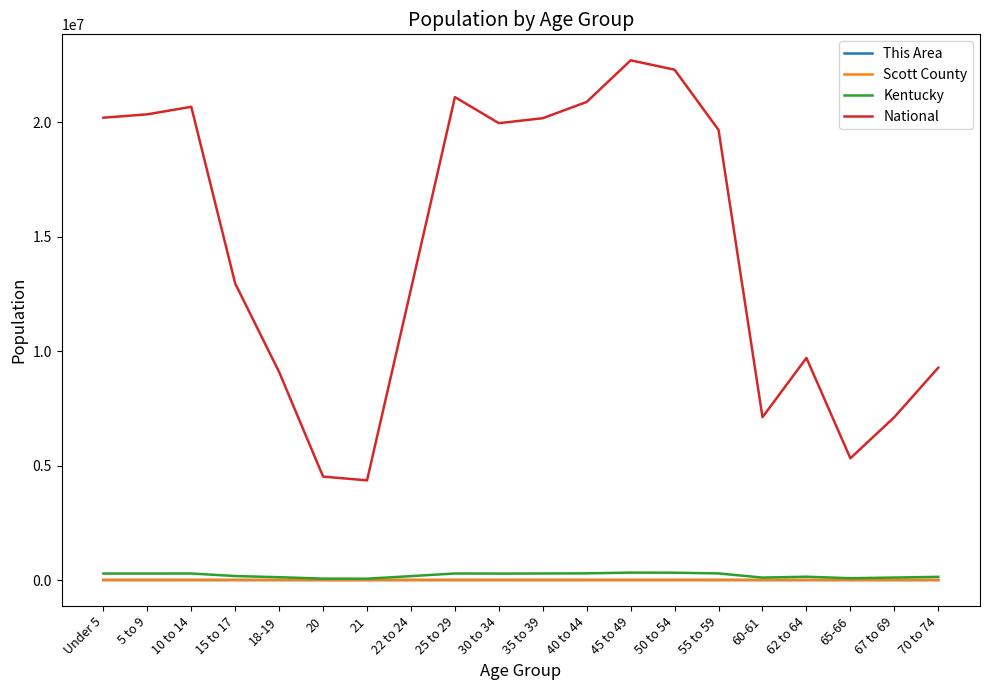

True or false: This Area and Scott County intersect in this chart.

False